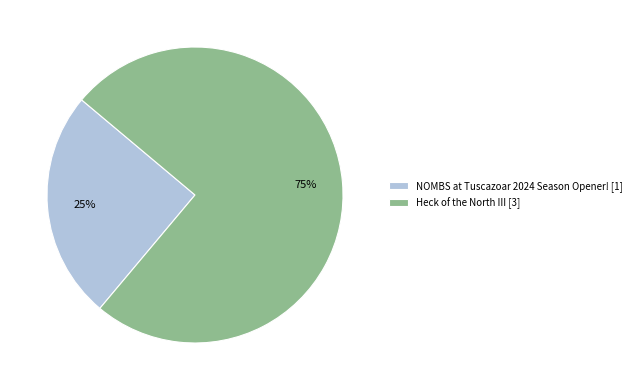

What is the largest slice in the pie chart?

Heck of the North III